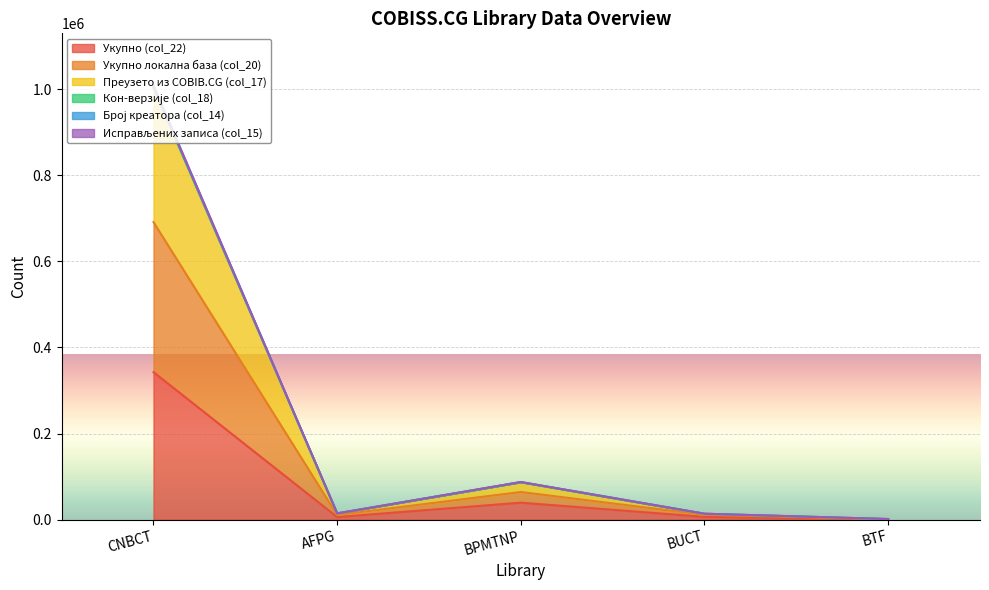

What is the average value of the Број креатора (col_14) series?

223698